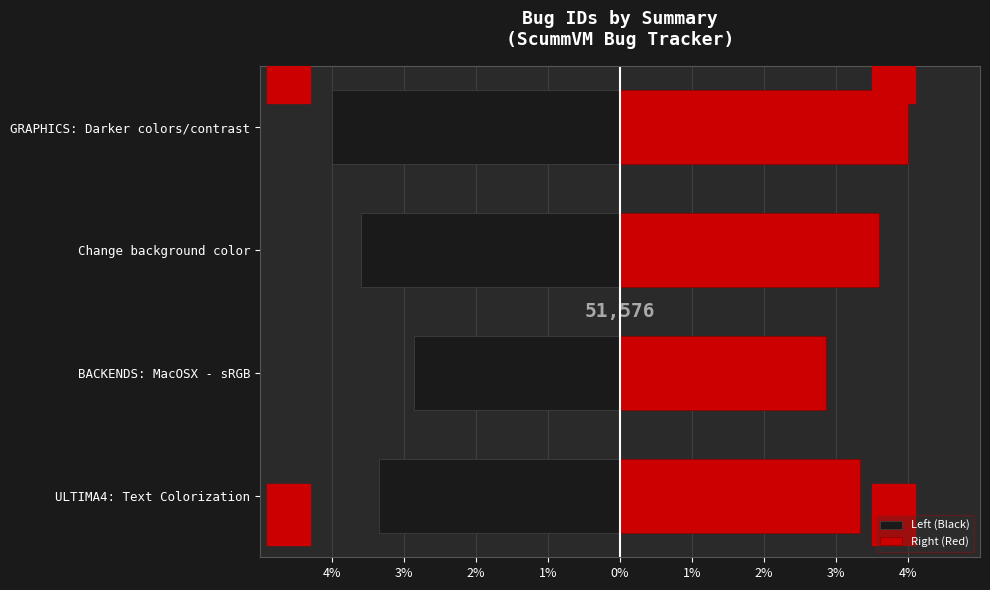

What are all the series names shown in the legend?

Left (Black), Right (Red)